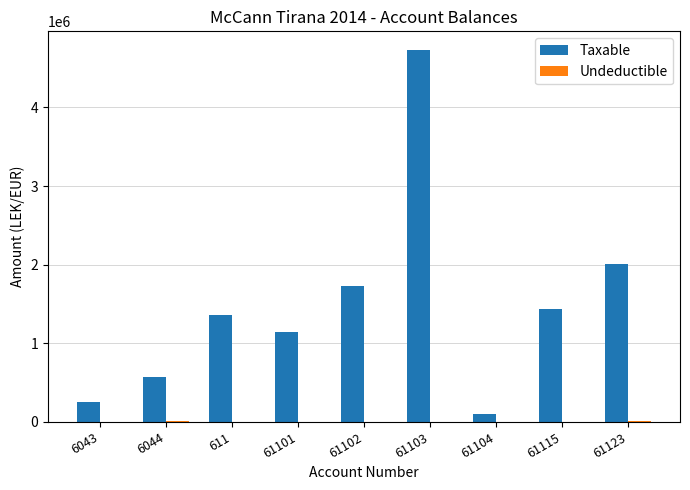

The value of Taxable at 61123 is 2010362.2. True or false?

True